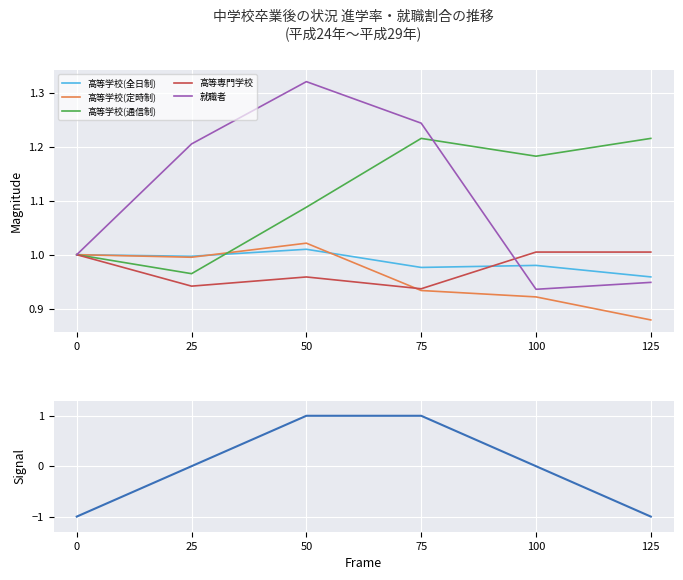

Where is the first local minimum for 高等専門学校?

25